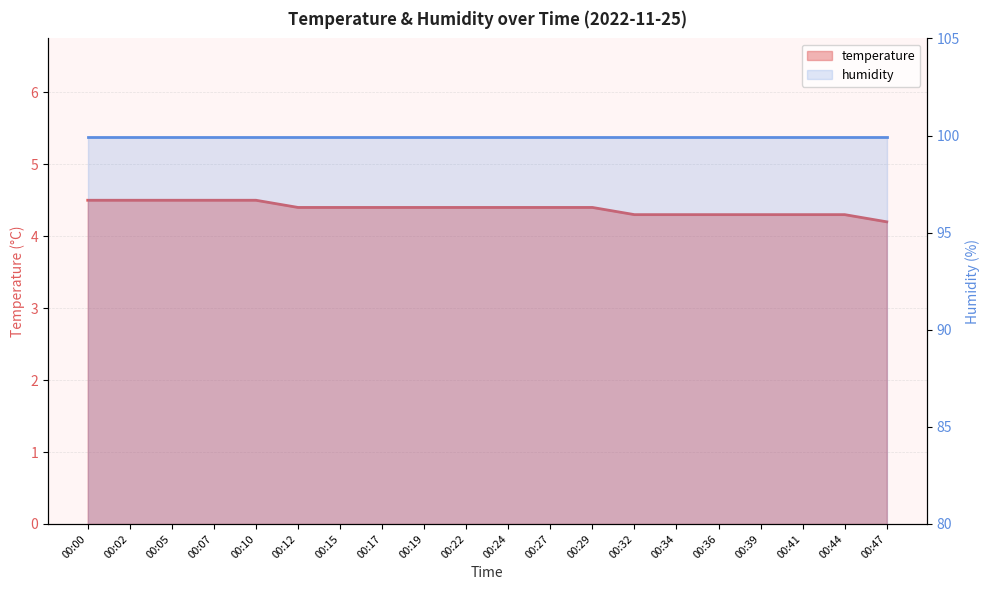

The value of humidity at 00:22 is 99.9. True or false?

True